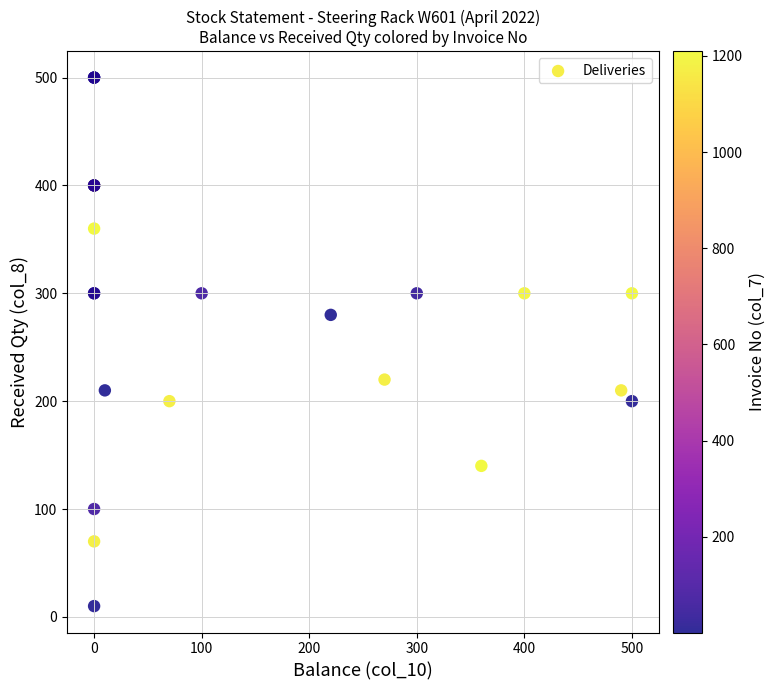

What Y value in the scatter plot is closest to 255?

280